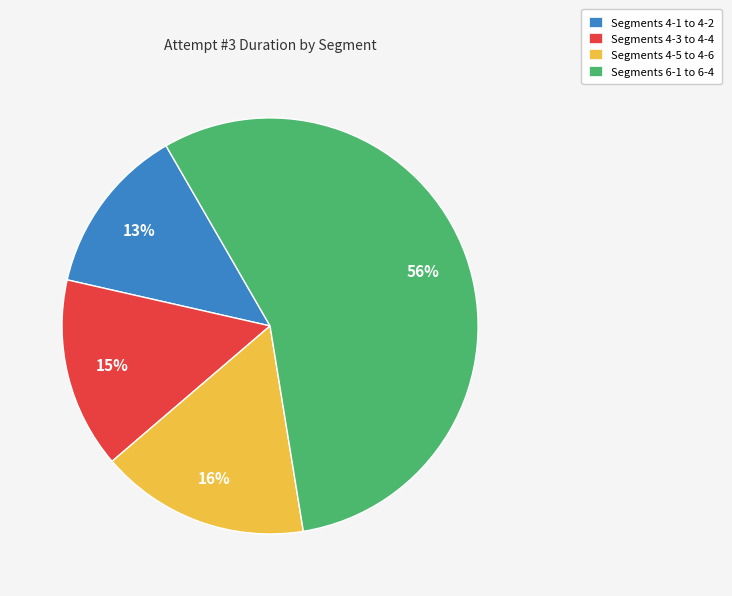

Does any single category account for the majority?

Yes